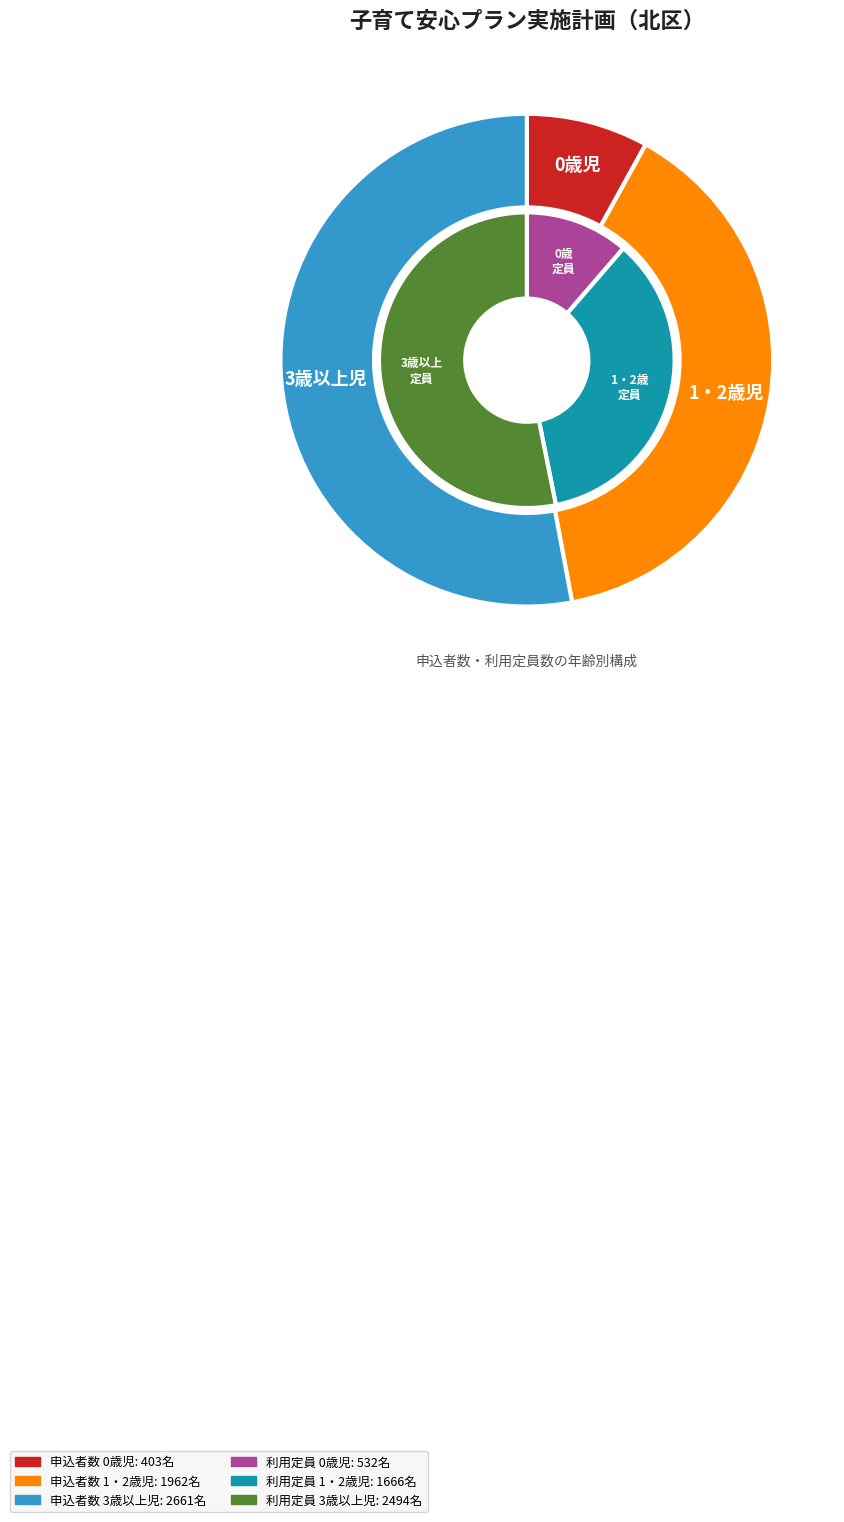

Is 0歳児 the majority of the pie?

No